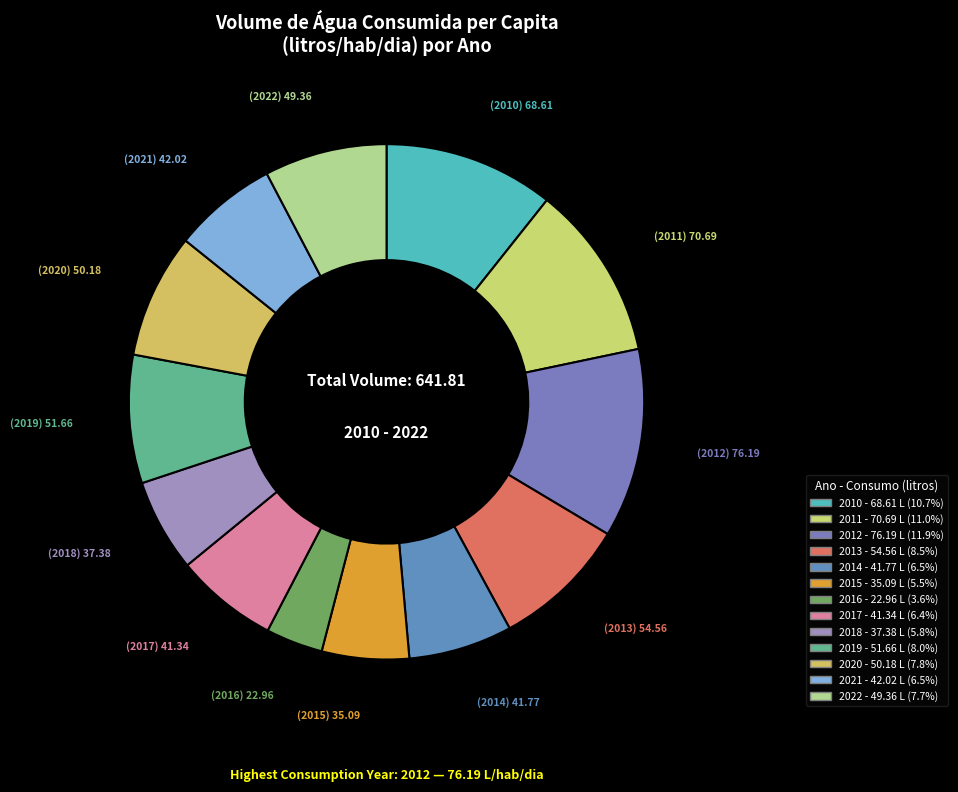

How many slices are in this pie chart?

13